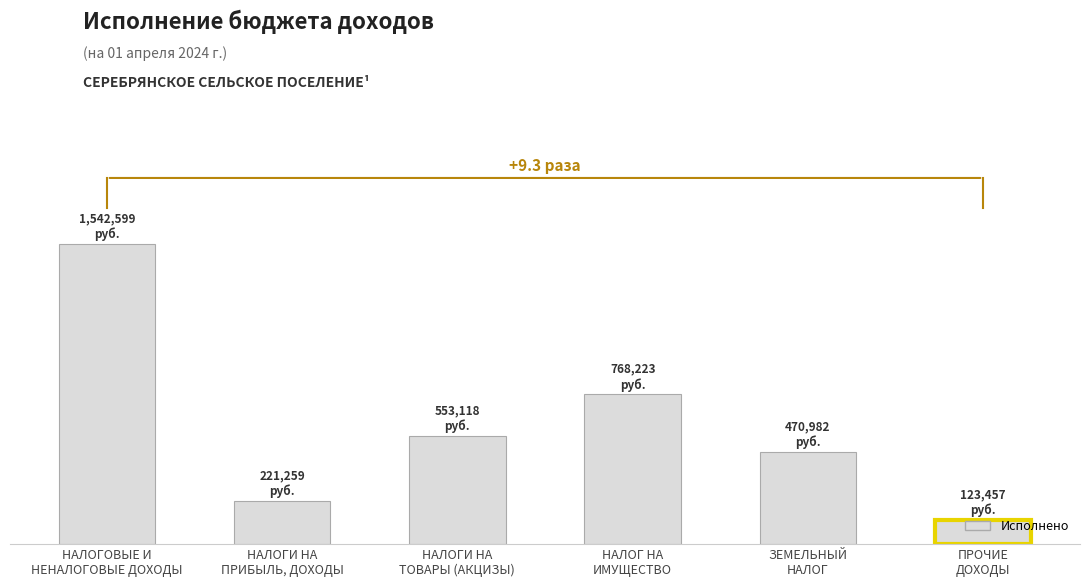

What is the value of the 1st bar from the left?

1542598.9